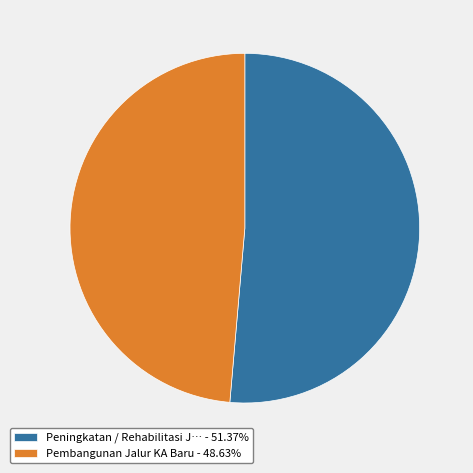

Approximately how many times larger is the value at Pembangunan Jalur KA Baru - 48.63% compared to Peningkatan / Rehabilitasi J… - 51.37%?

0.9